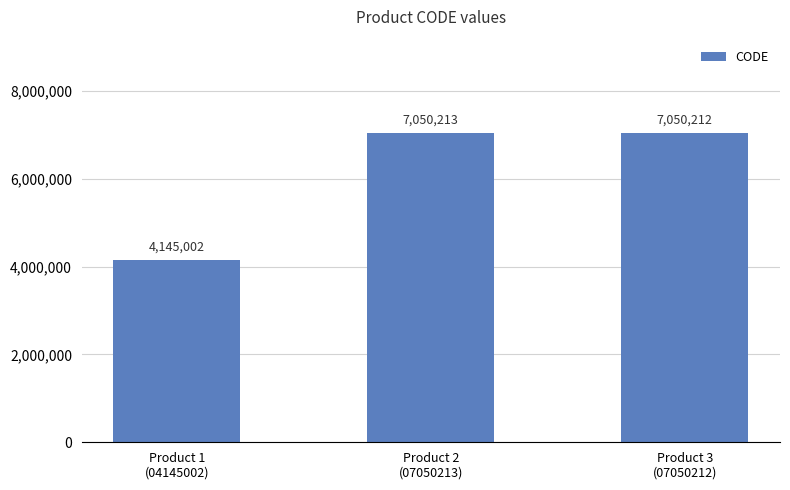

Is it true that the value at Product 1
(04145002) is 4145002?

True